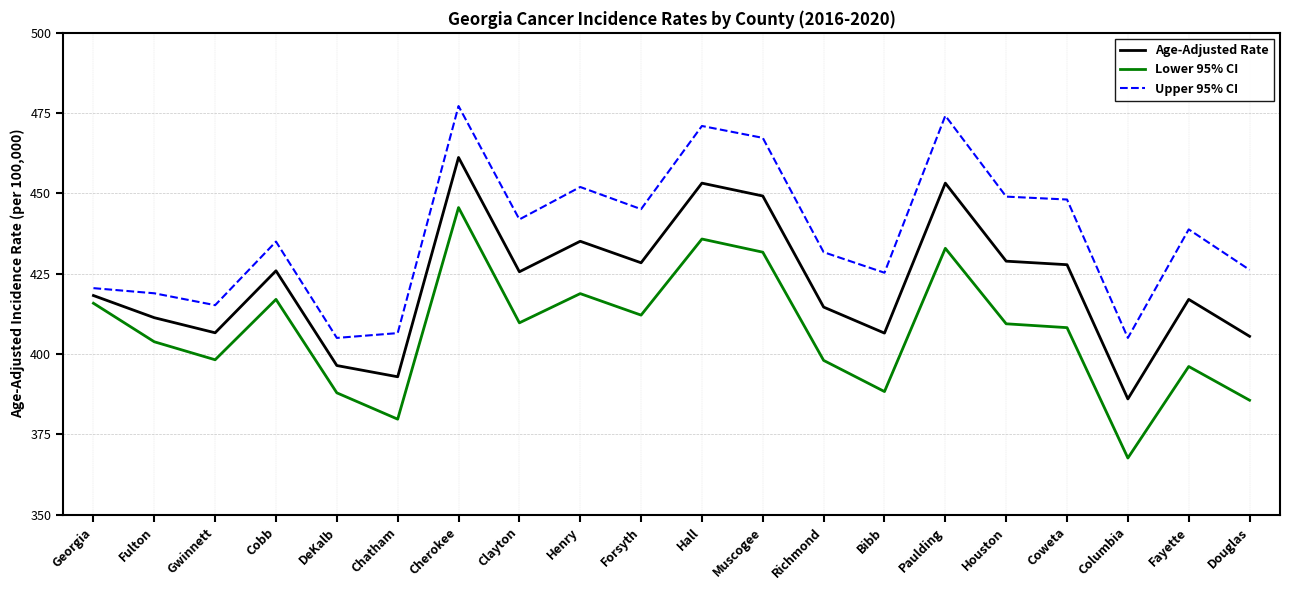

What position from the right is Paulding?

6